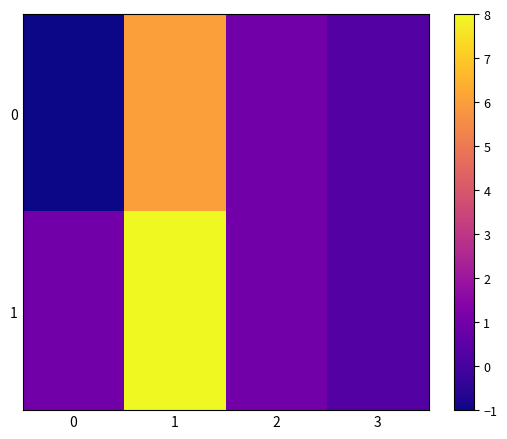

Rank the series by their maximum value, from lowest to highest.

0, 1